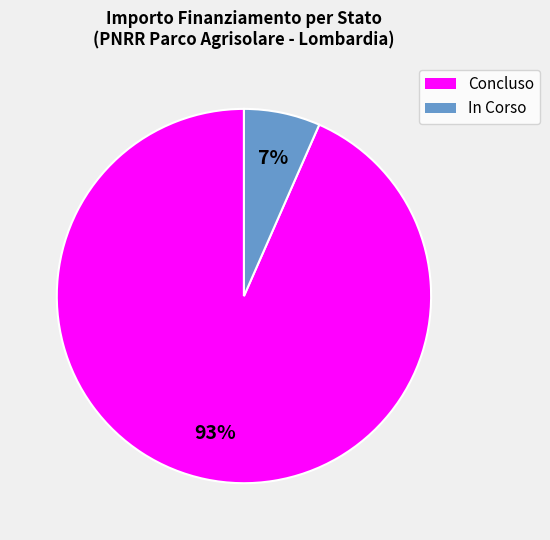

Rank the categories by value from lowest to highest.

In Corso, Concluso